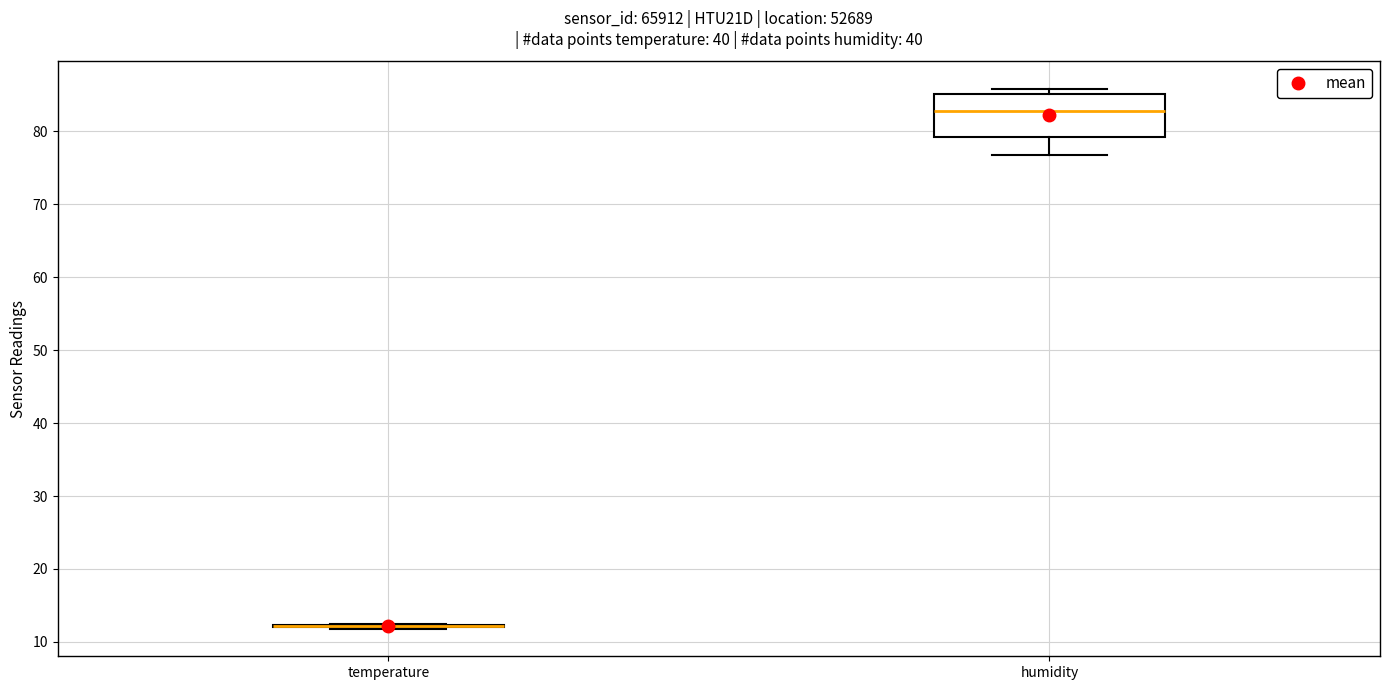

Where is the lower edge of the box for humidity on the y-axis? The values are not printed on the chart, so give them approximately, as read against the axis.

79